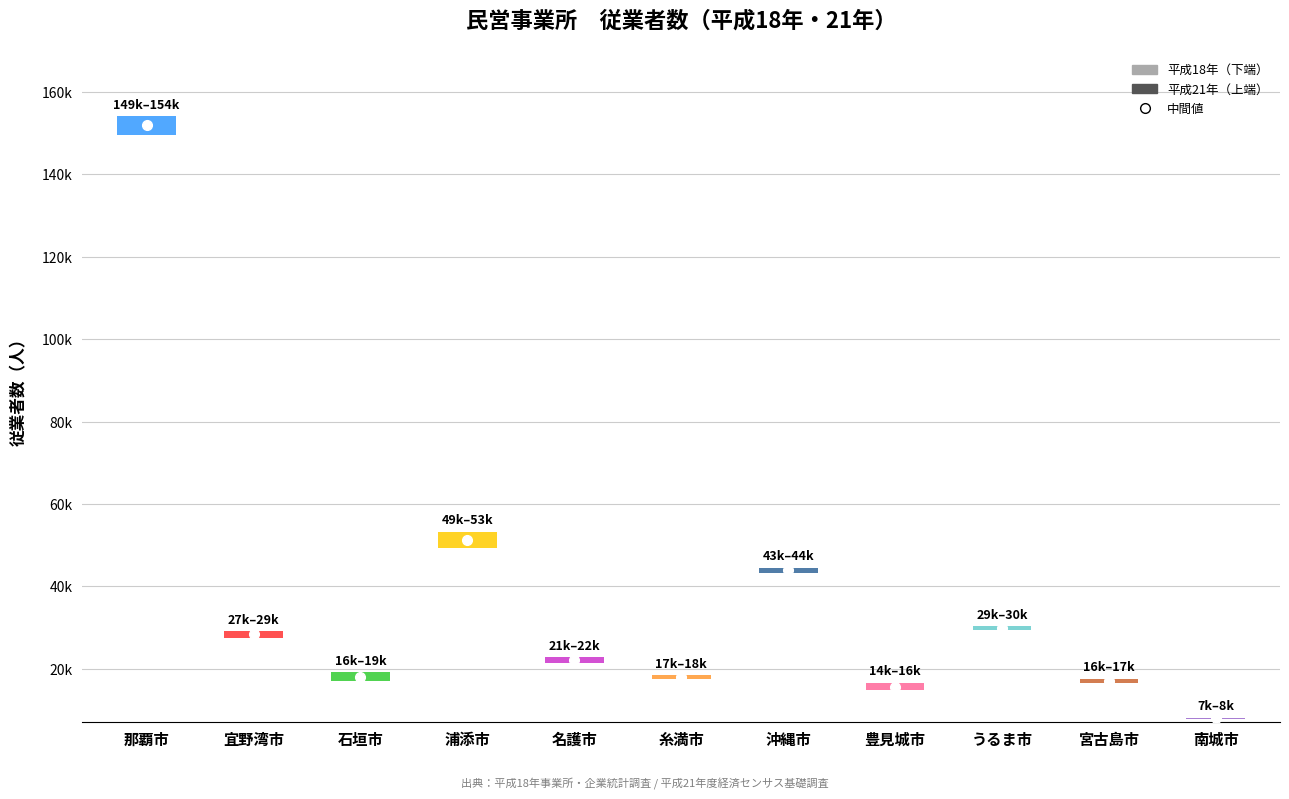

The 従業者数(平成18年) series shows 16484 at 宮古島市. True or false?

True